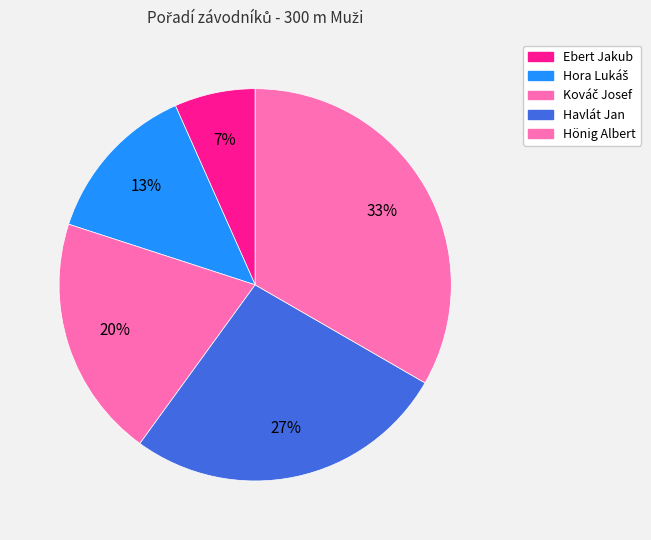

To the nearest percent, what percentage of the pie is Hora Lukáš?

13%